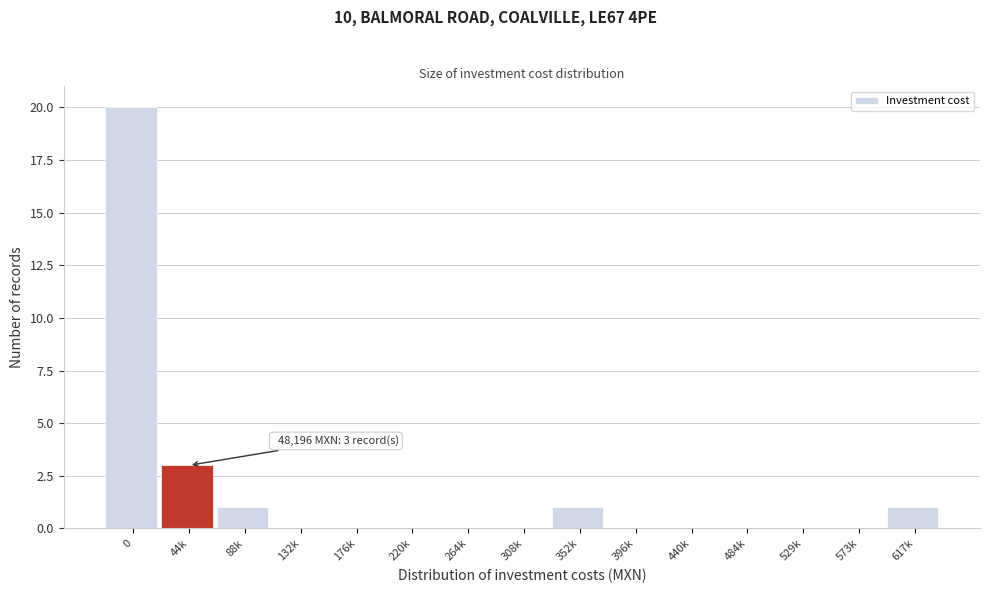

Reading left to right, extract all data points from this chart.

0=20	44k=3	88k=1	132k=0	176k=0	220k=0	264k=0	308k=0	352k=1	396k=0	440k=0	484k=0	529k=0	573k=0	617k=1